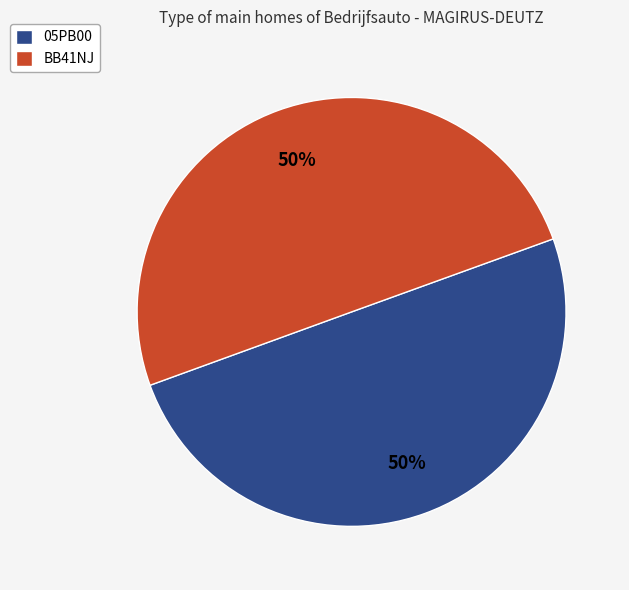

Approximately how many times larger is the value at BB41NJ compared to 05PB00?

1.0